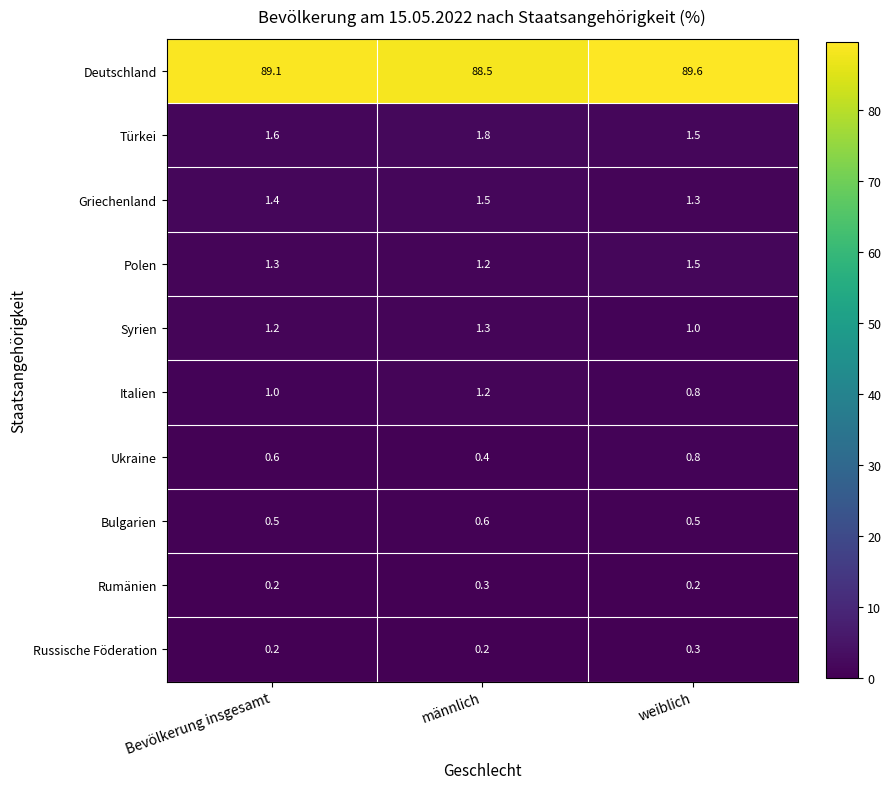

Which series has the largest range (max minus min)?

Deutschland